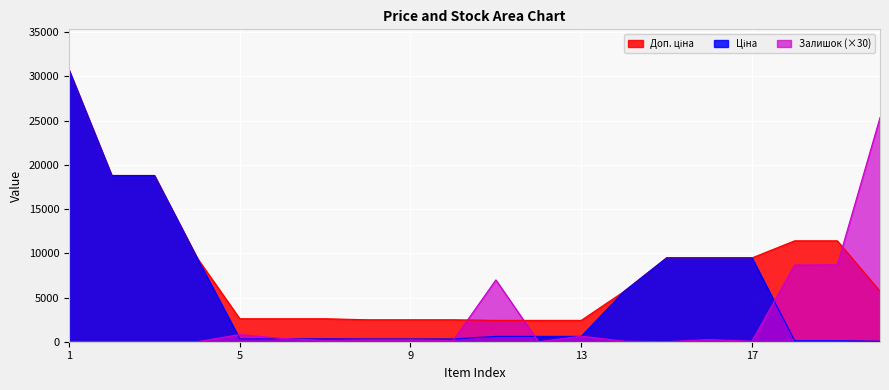

Where does the Ціна series first go above 603?

1